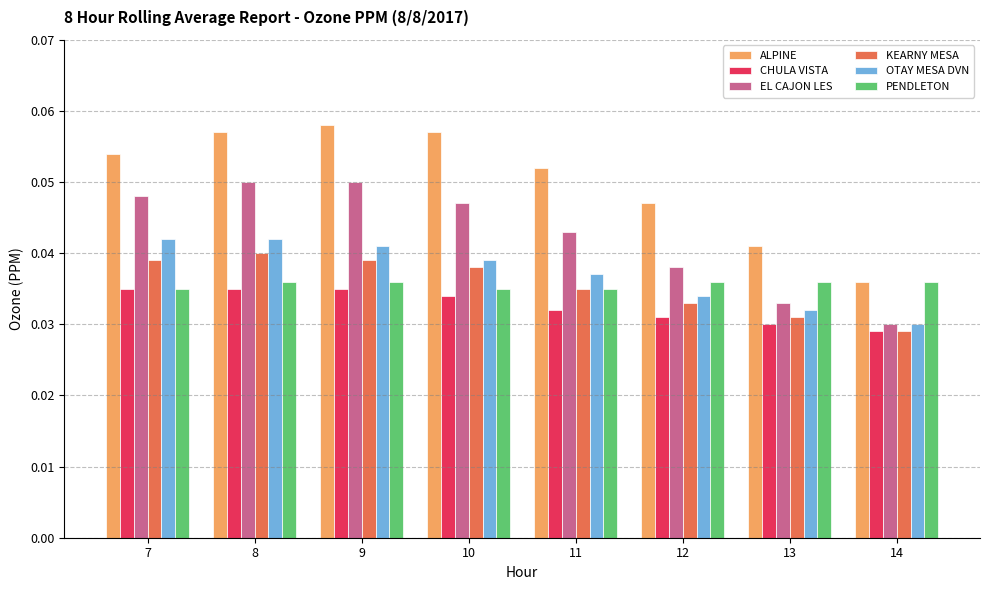

At how many categories does at least one series exceed 0?

8